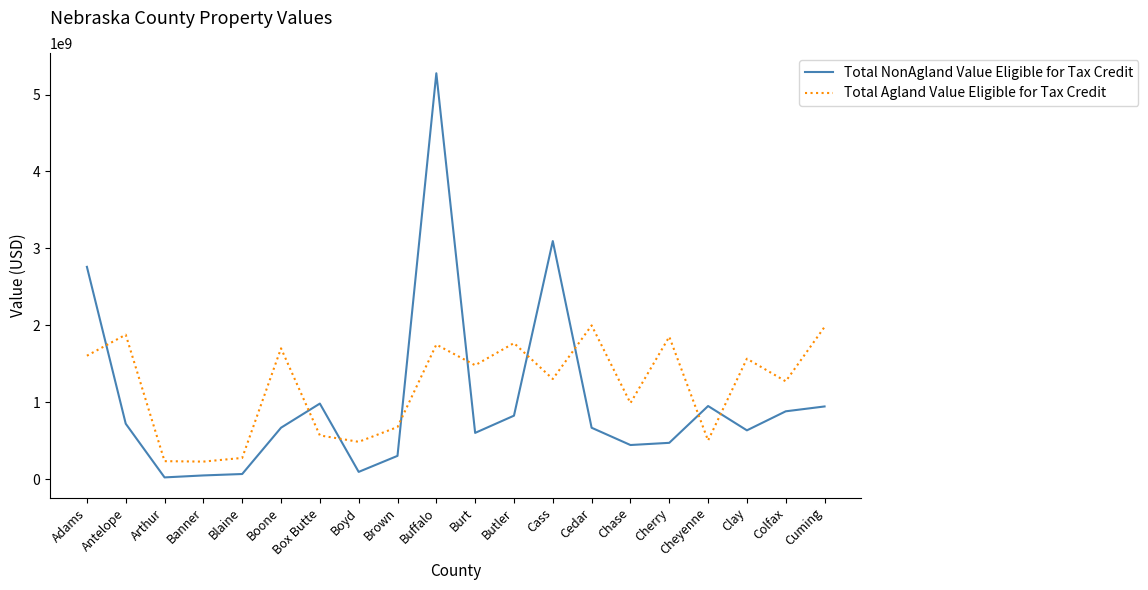

What position from the left is Antelope?

2